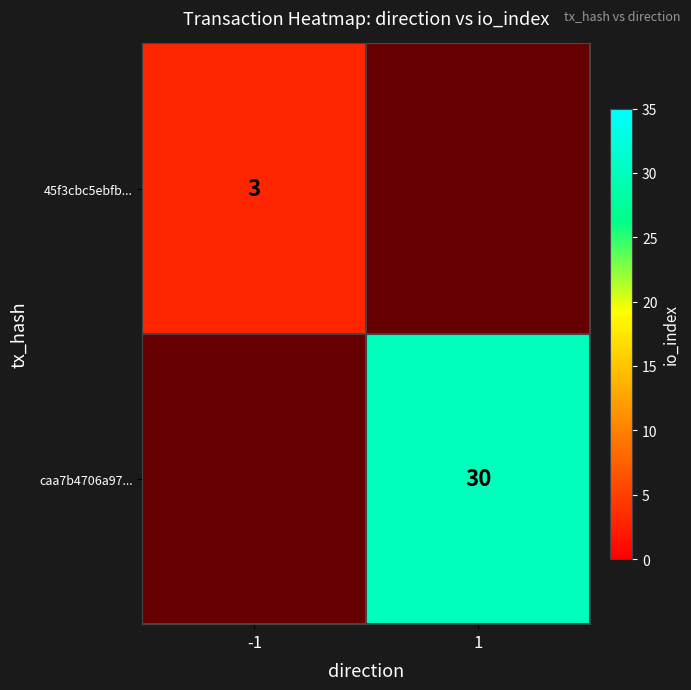

The value of caa7b4706a97... at 1 is 41.3. True or false?

False